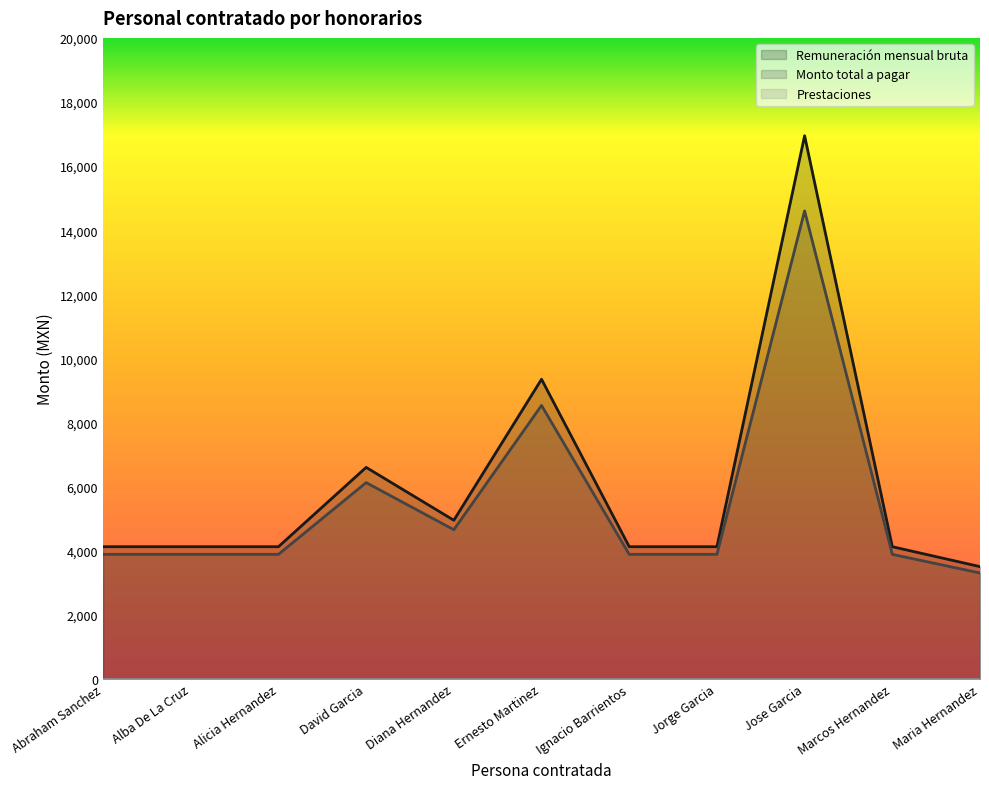

At how many categories does at least one series exceed 14846?

1